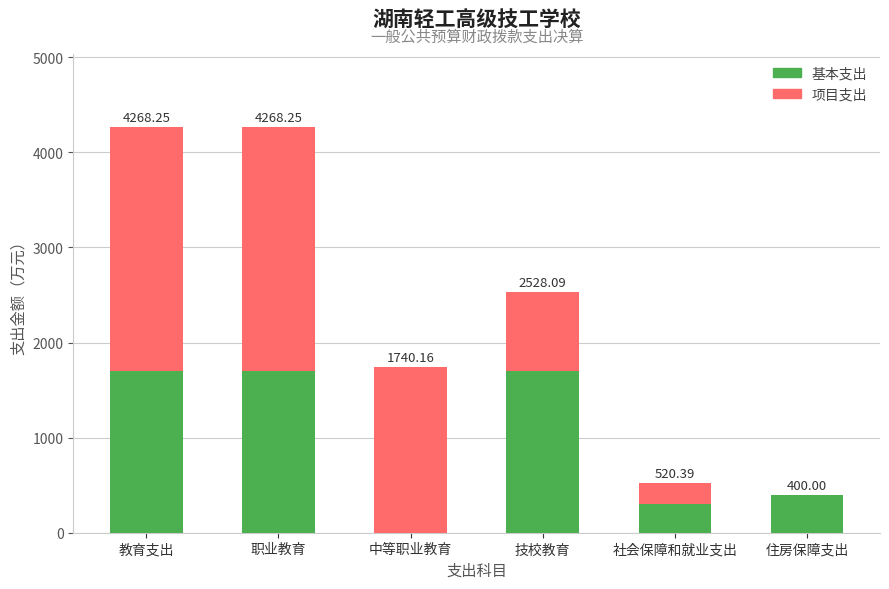

Is it true that 项目支出 equals 0.0 at 住房保障支出?

True